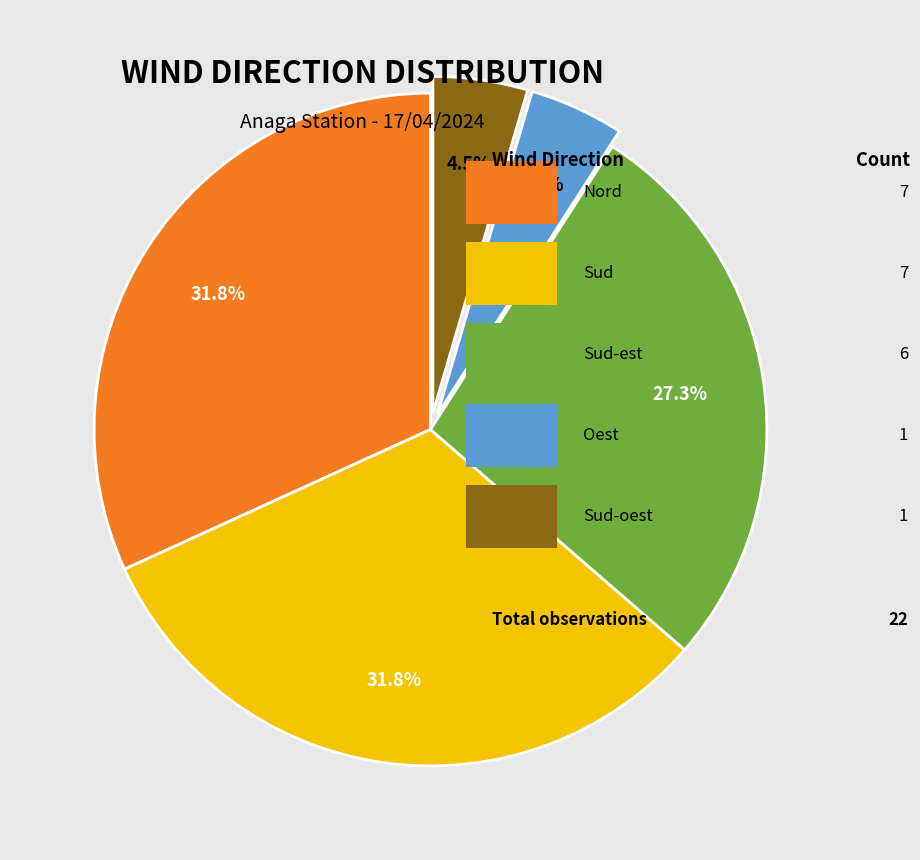

Is there a majority slice in this chart?

No